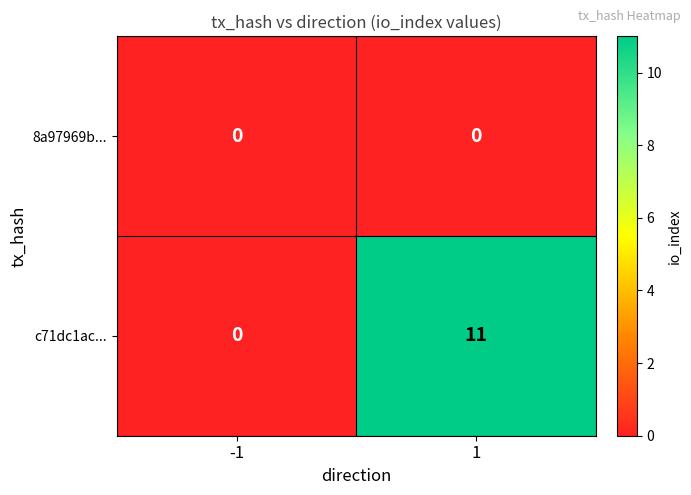

How many categories are shown in the chart?

2